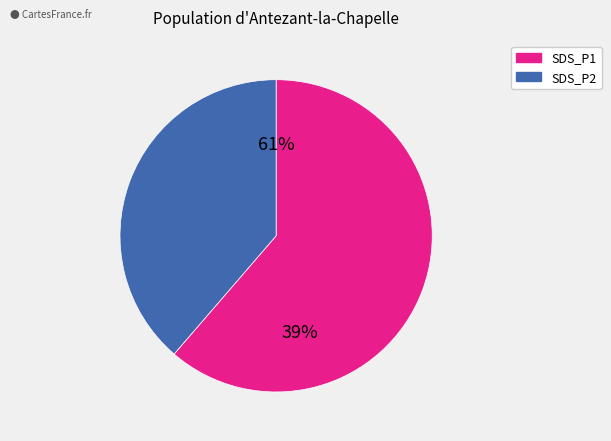

Count the number of slices in the pie.

2